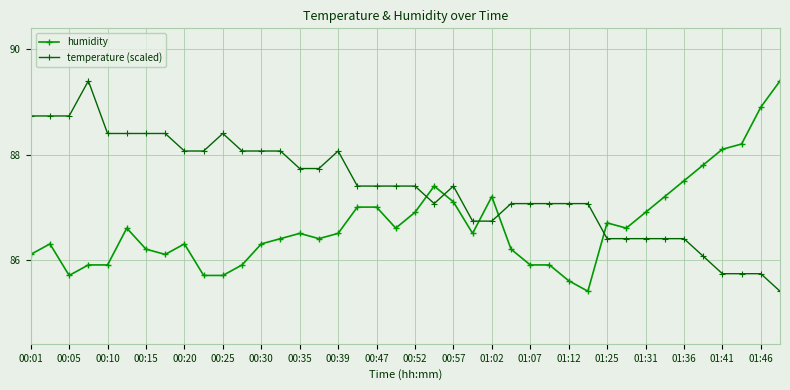

What is the sum of all humidity values?

3466.5